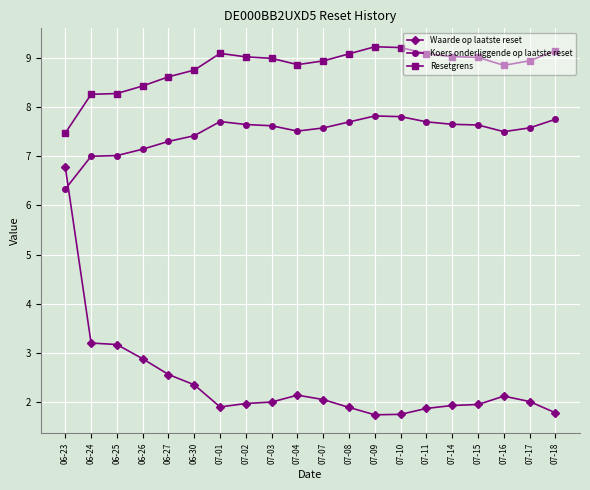

What is the total value across all series at 07-01?

18.7